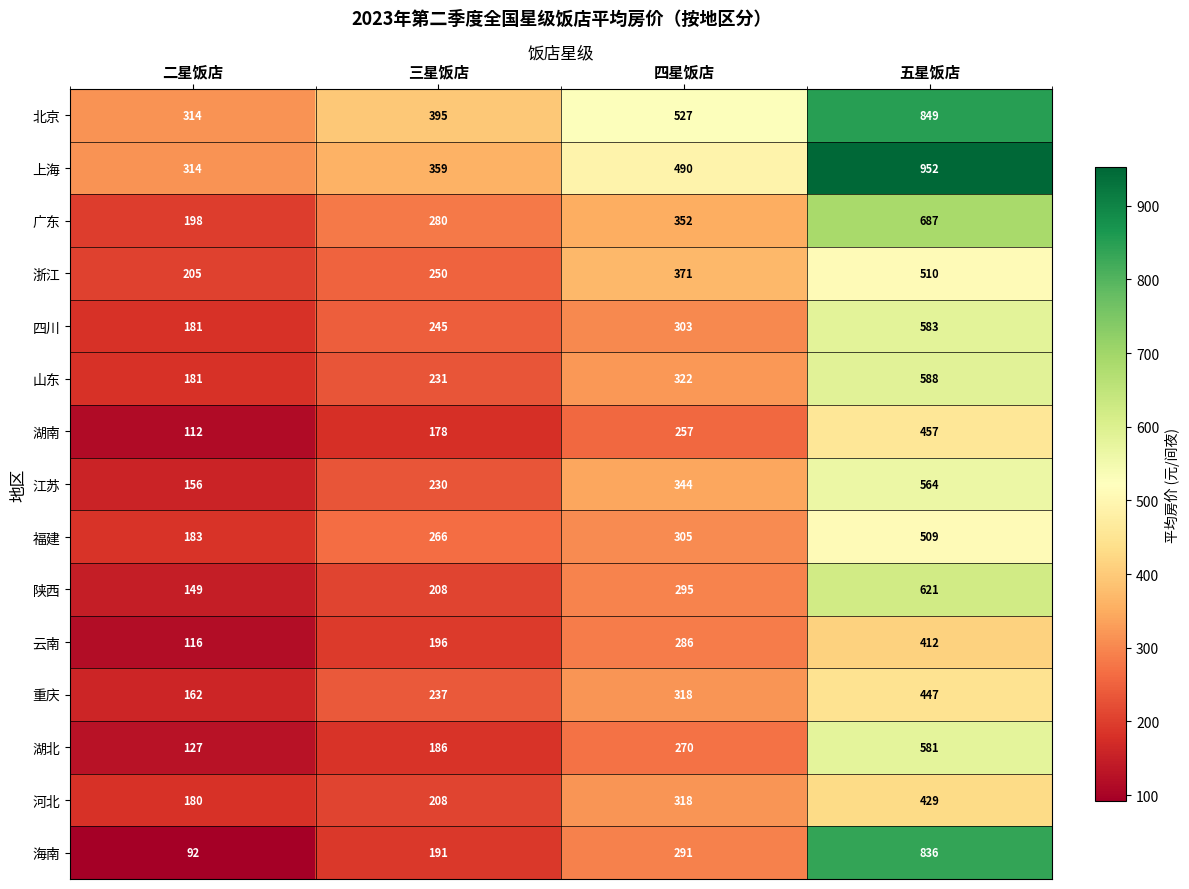

The value of 广东 at 三星饭店 is 280. True or false?

True